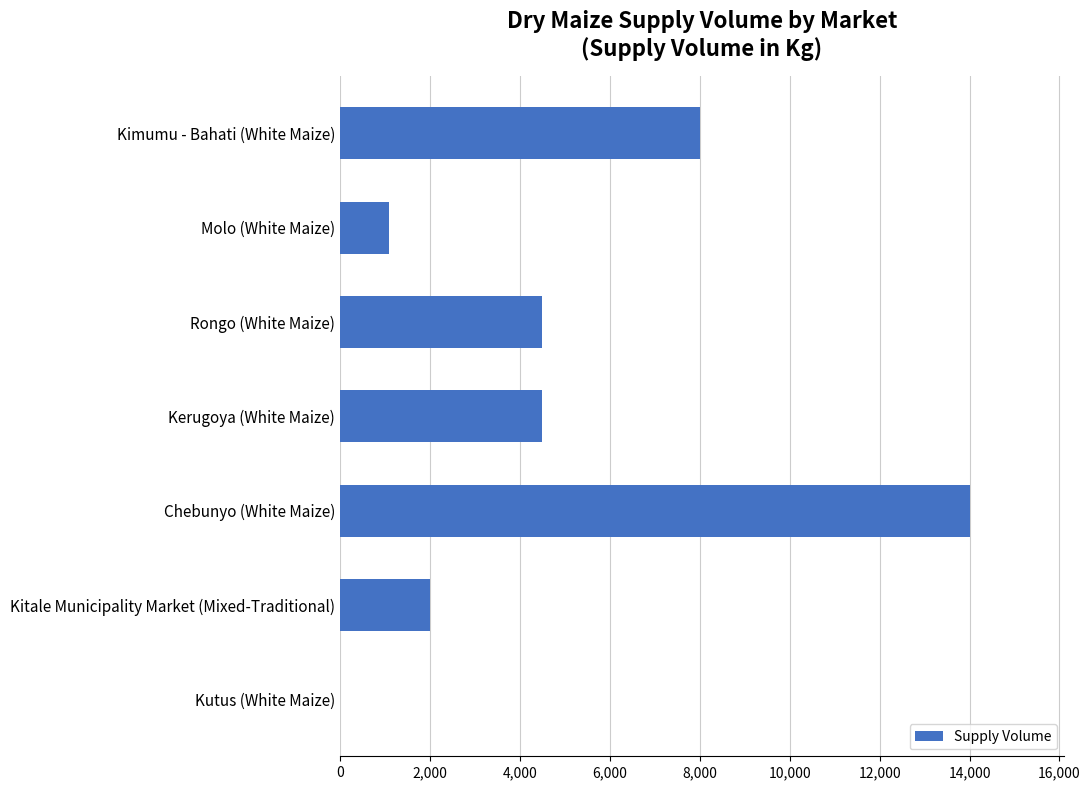

True or false: the data shows 8000 at Kimumu - Bahati (White Maize).

True